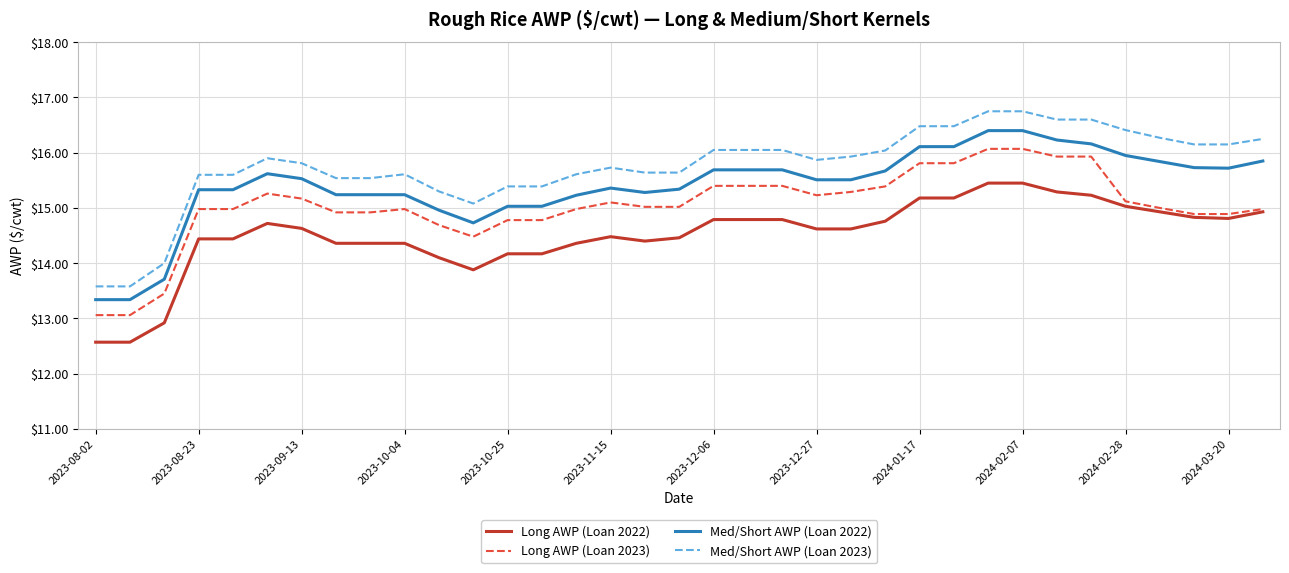

What is the highest value of the Med/Short AWP (Loan 2023) series?

16.8